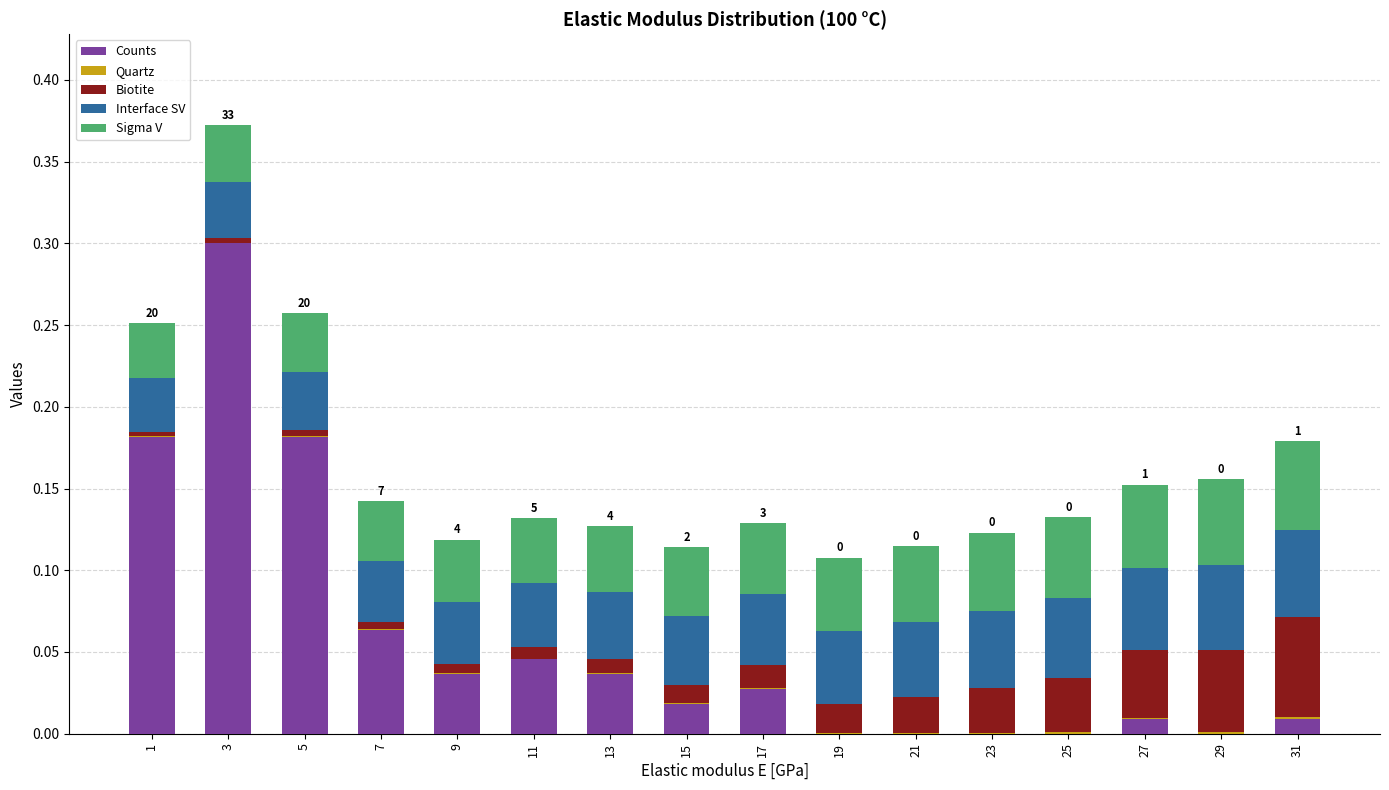

At which category is the sum across all series the highest?

3